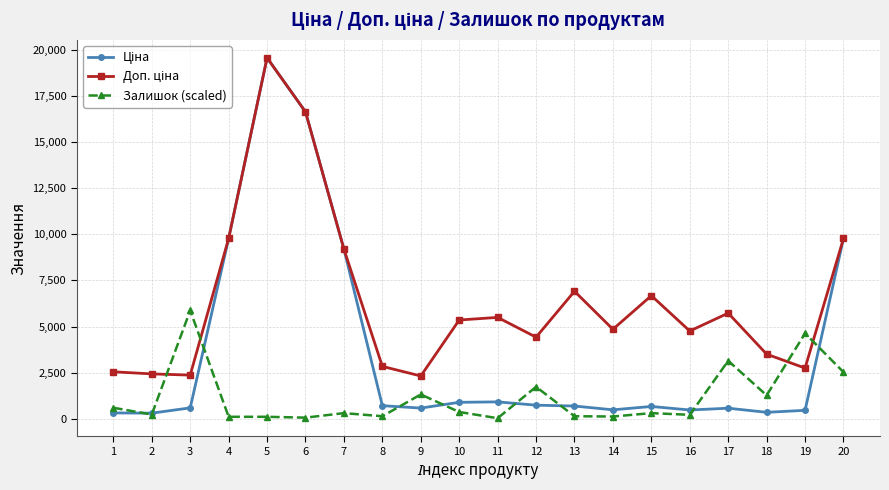

At which category is the sum across all series the highest?

5